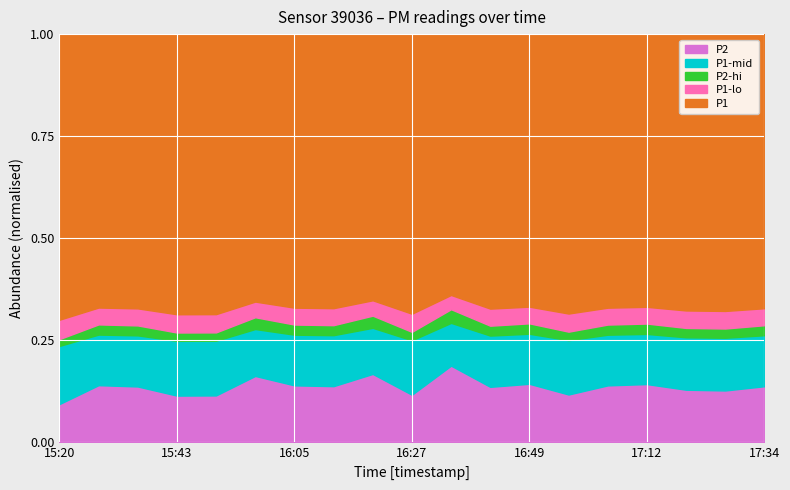

Is the value of P1 at 15:20 greater than the value of P2 at 15:20?

Yes